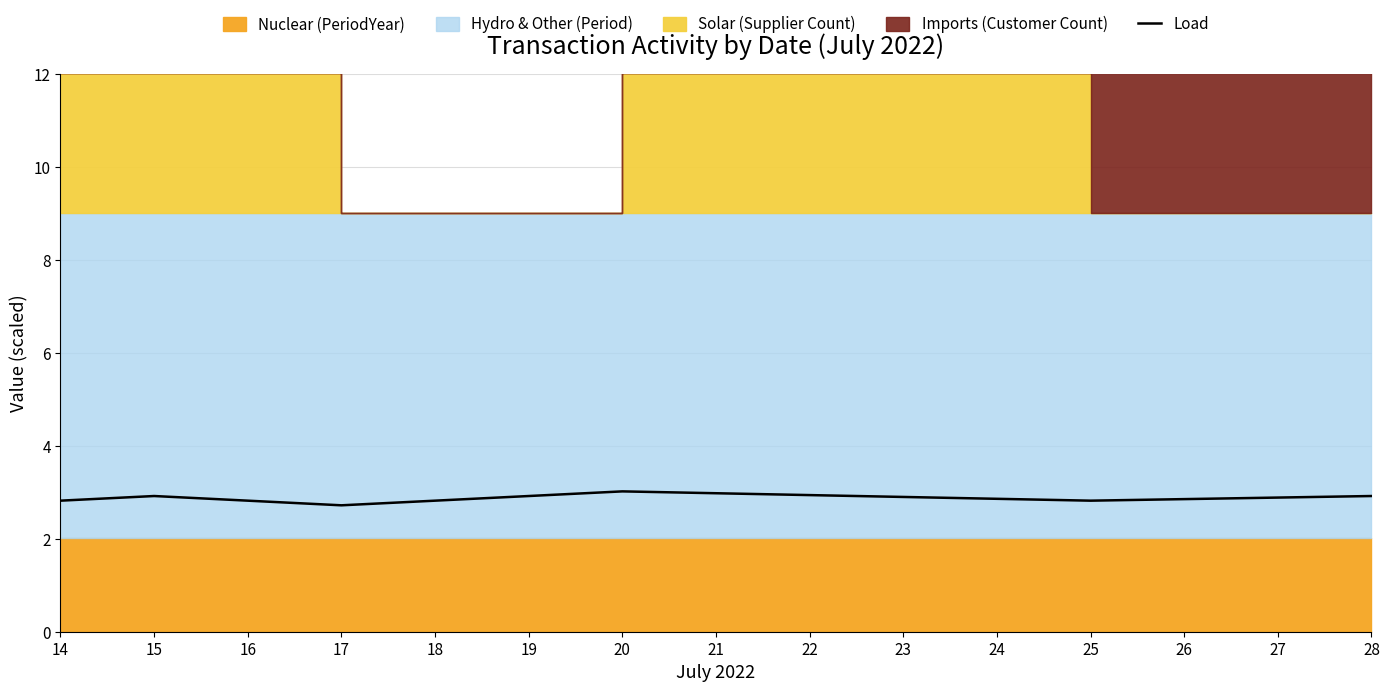

How many lines are shown in the chart?

1